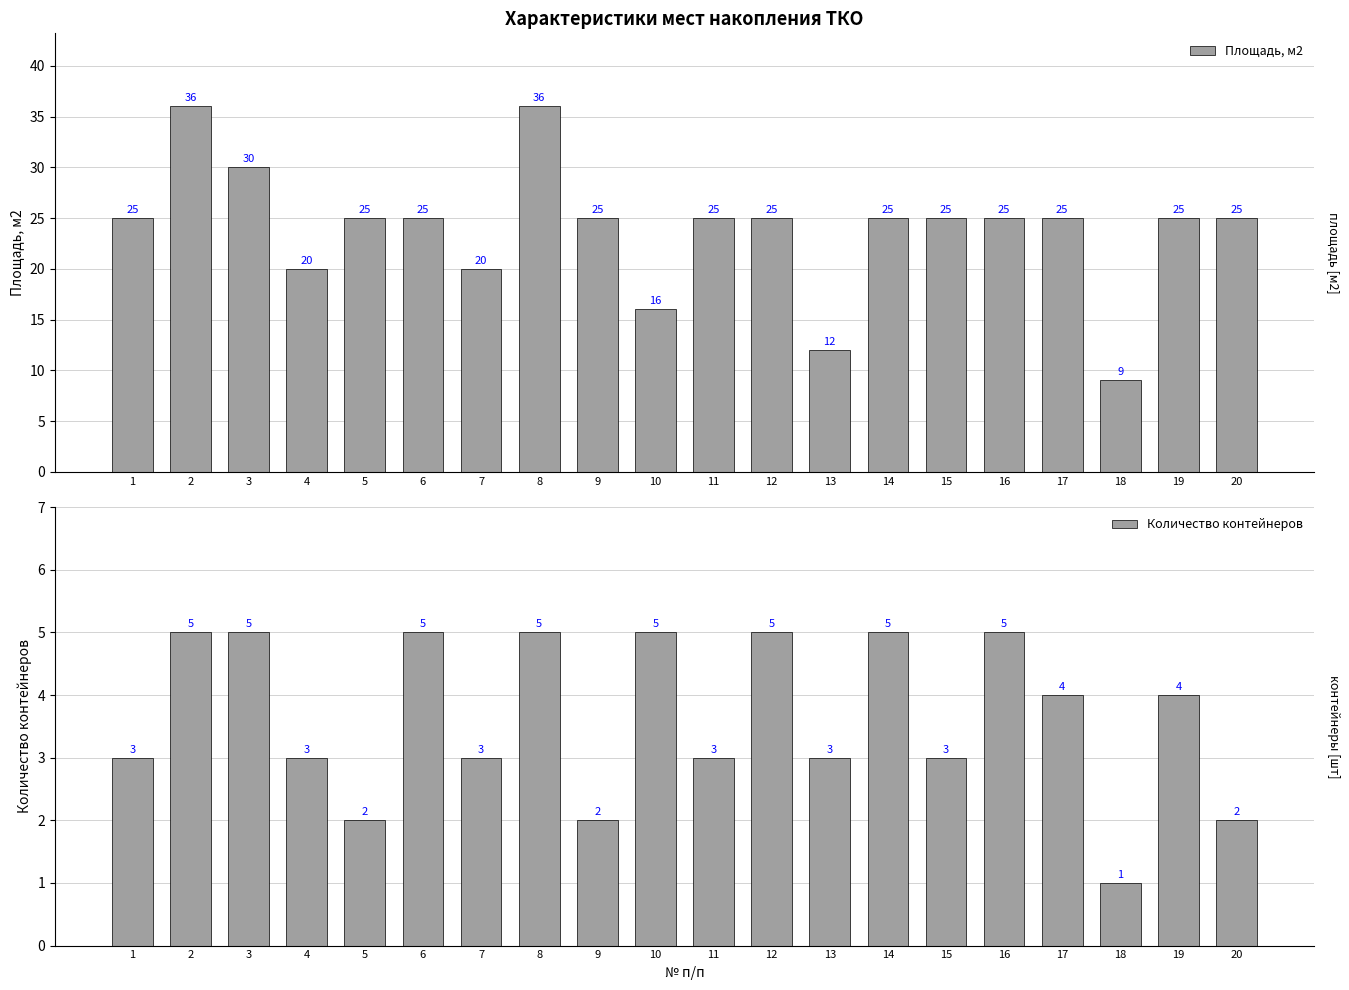

Does the chart contain any negative values?

No